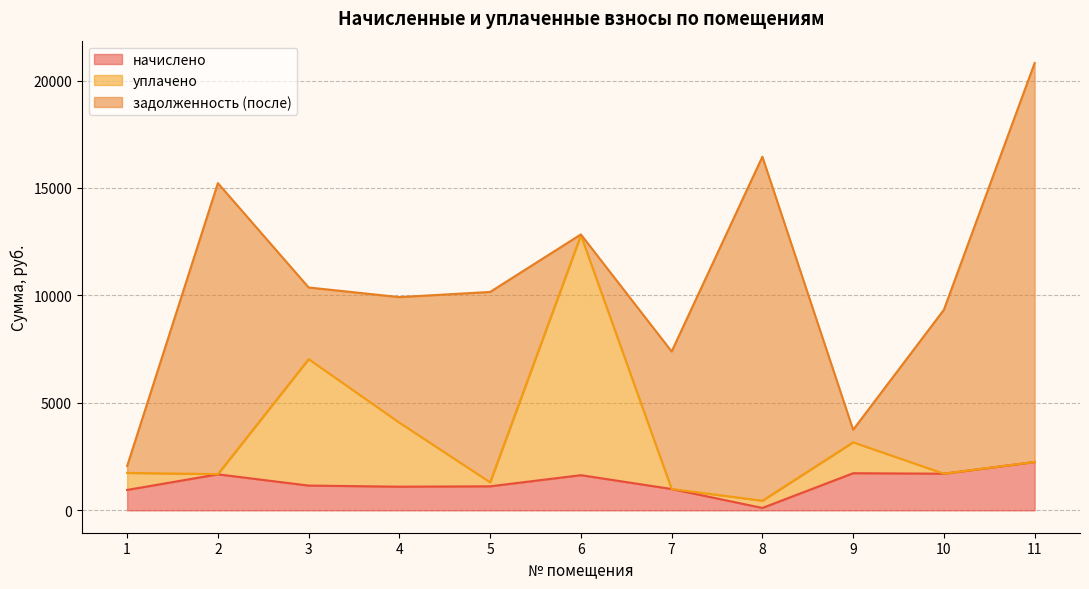

What is the sum of all начислено values?

14428.8